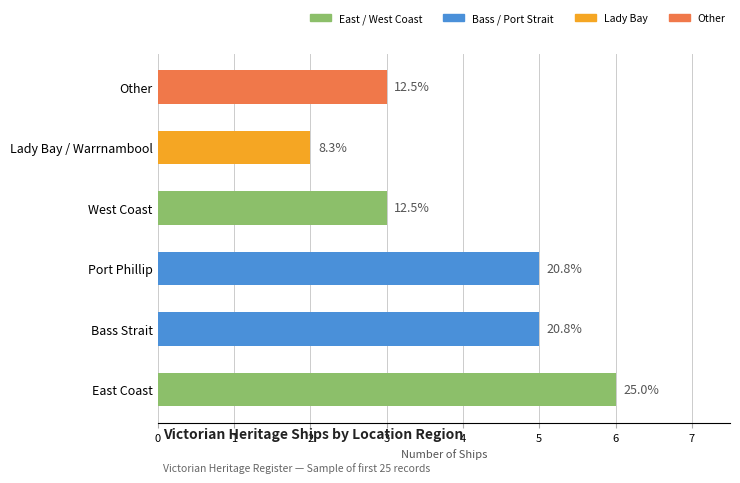

List the labels in order of value, largest first.

East Coast, Port Phillip, Bass Strait, West Coast, Other, Lady Bay / Warrnambool